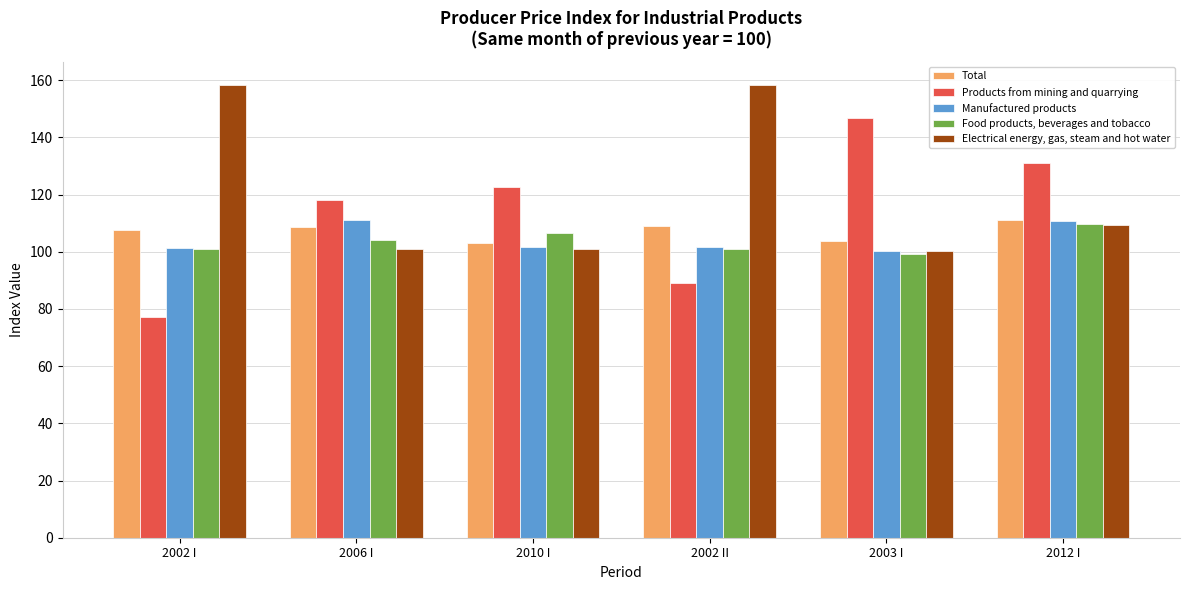

What is the lowest value of the Products from mining and quarrying series?

77.3